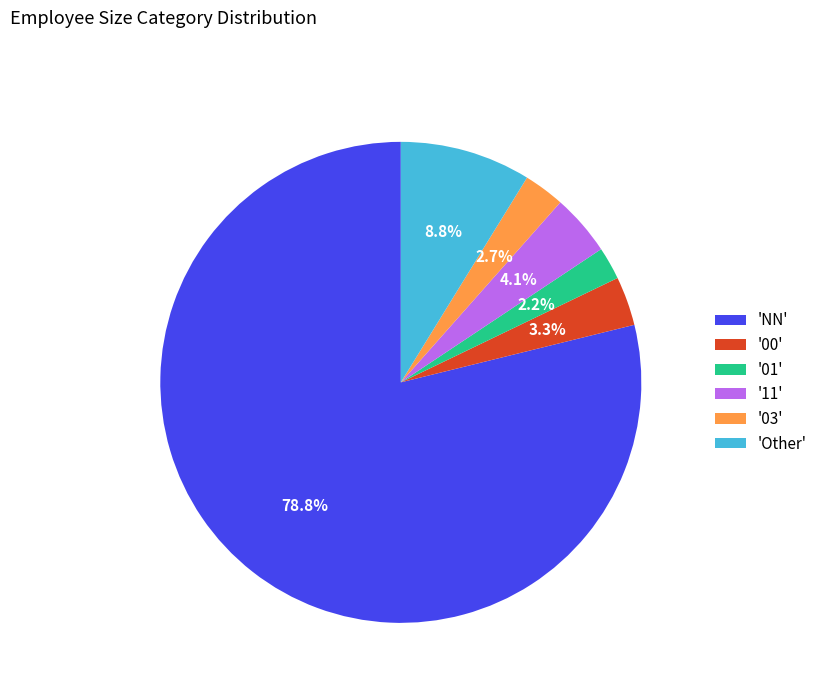

Is there a majority slice in this chart?

Yes